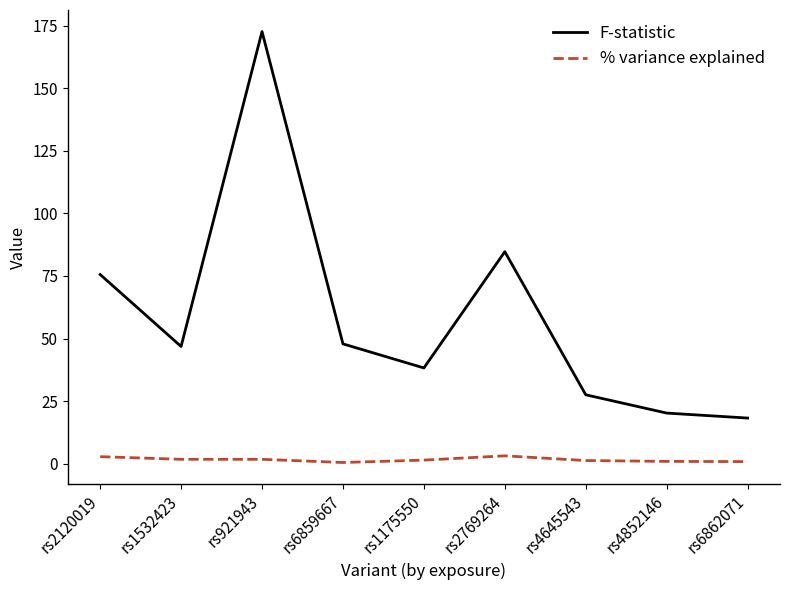

True or false: F-statistic has a value of 4.6 at rs4852146.

False